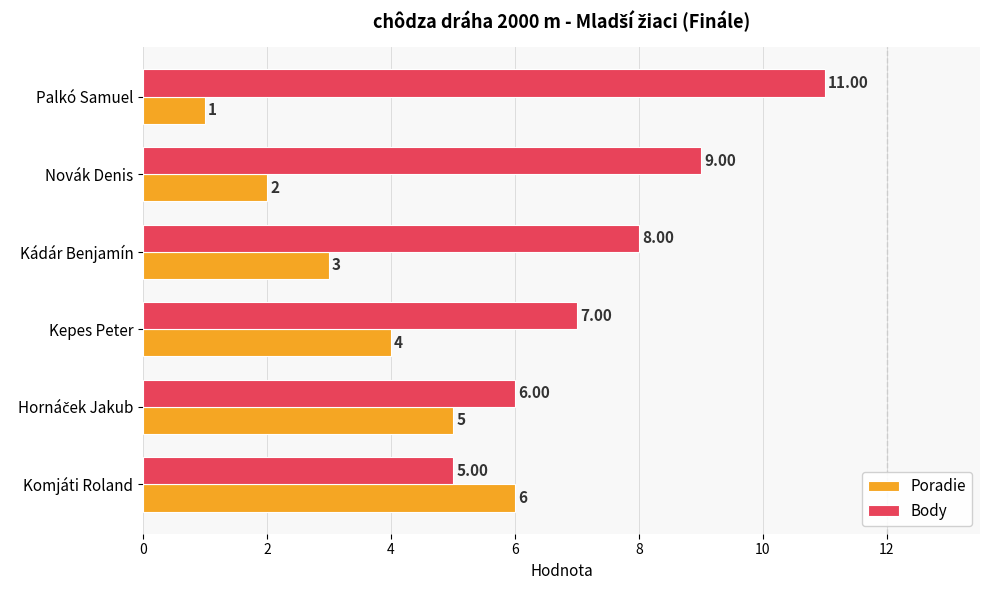

Rank the series by their maximum value, from highest to lowest.

Body, Poradie